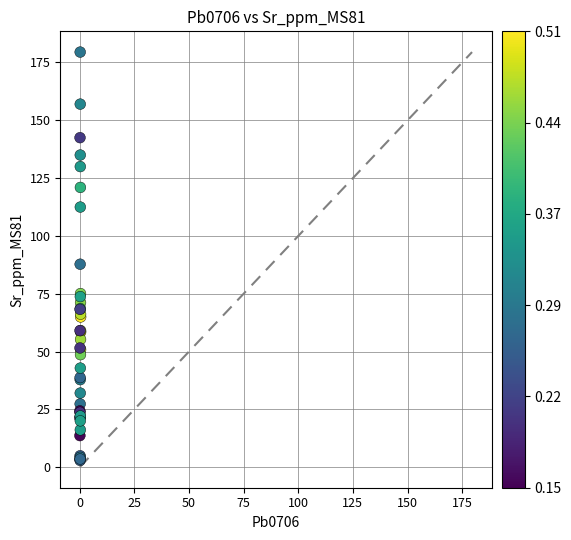

What Y value in the scatter plot is closest to 91?

87.8